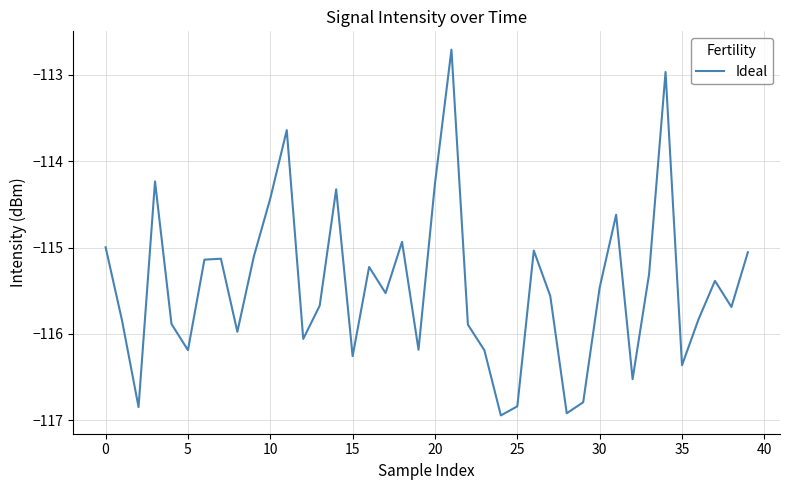

Count the number of categories in the chart.

40